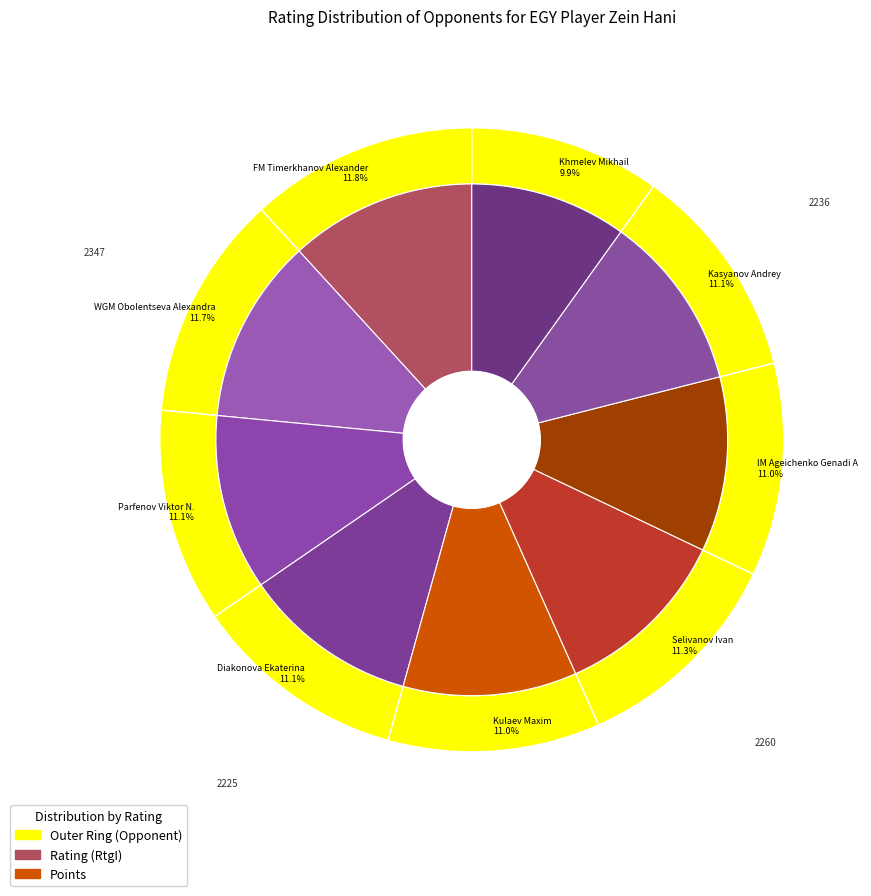

Rank the categories by value from highest to lowest.

FM Timerkhanov Alexander, WGM Obolentseva Alexandra, Selivanov Ivan, Kasyanov Andrey, Parfenov Viktor N., Diakonova Ekaterina, IM Ageichenko Genadi A, Kulaev Maxim, Khmelev Mikhail